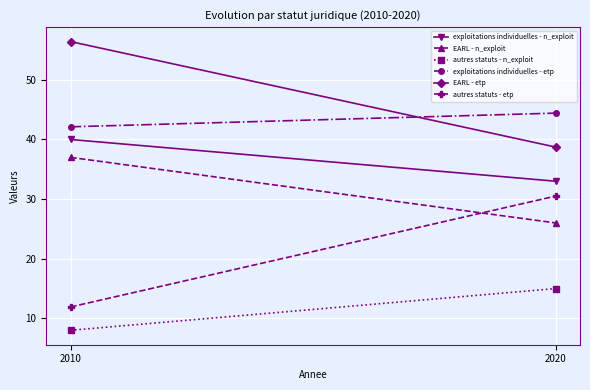

What is the sum of all EARL - etp values?

95.1